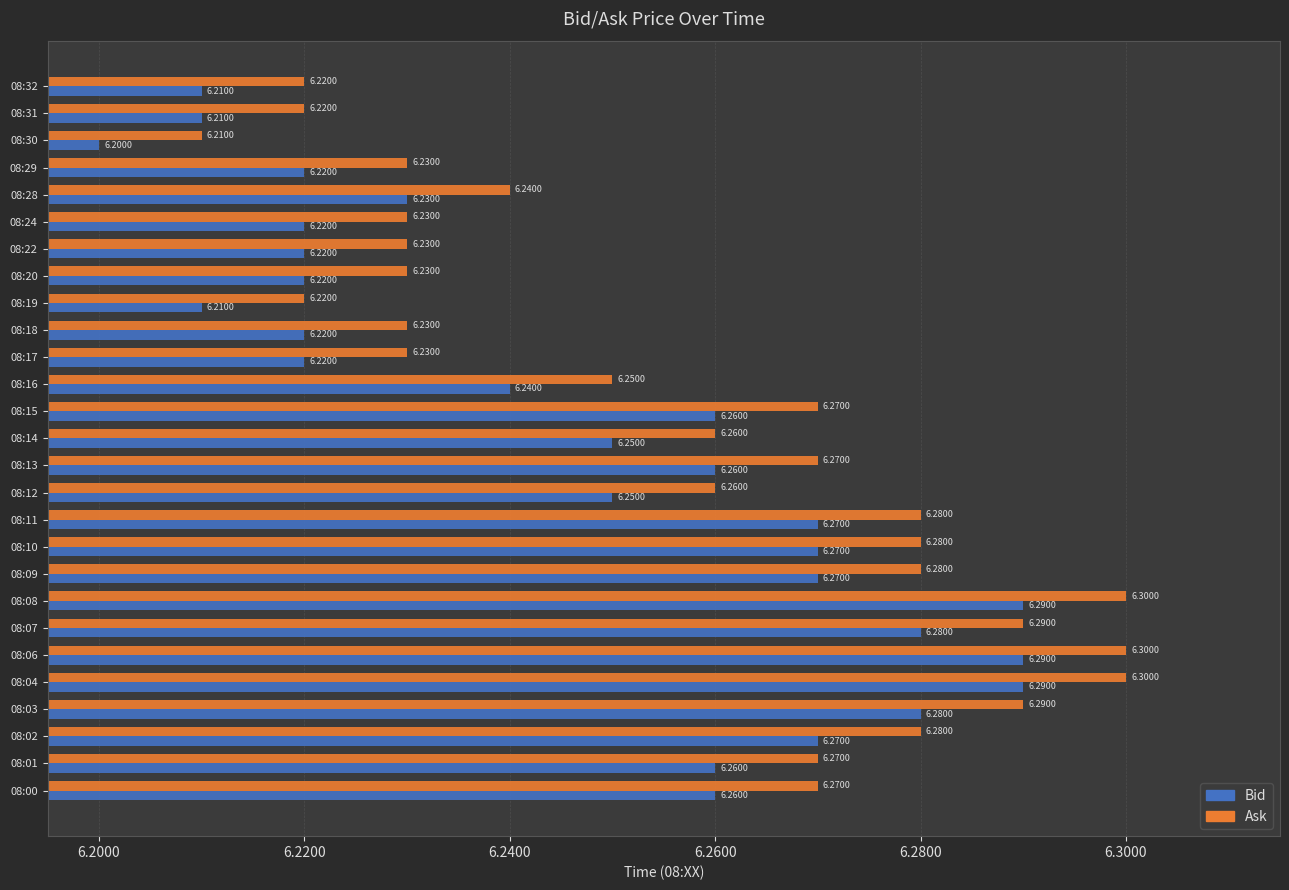

How many Bid values are between 6 and 7?

27